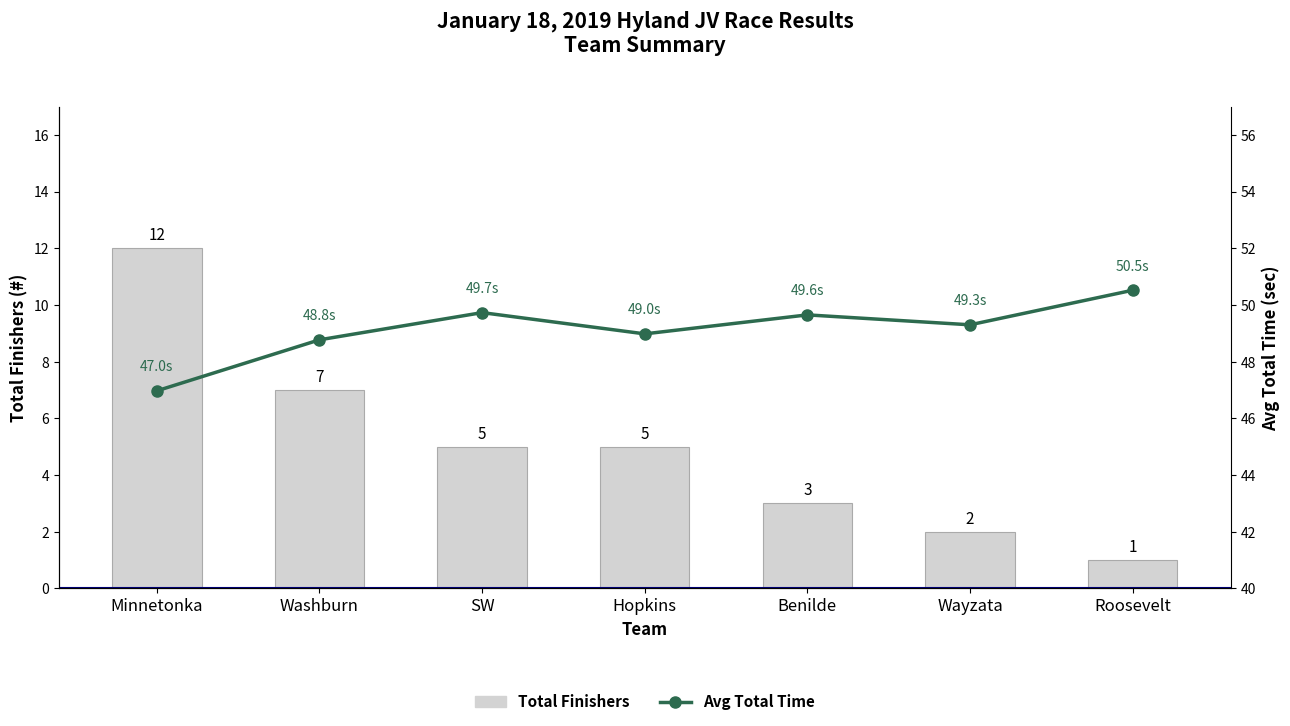

The value of Avg Total Time at Roosevelt is 77.9. True or false?

False